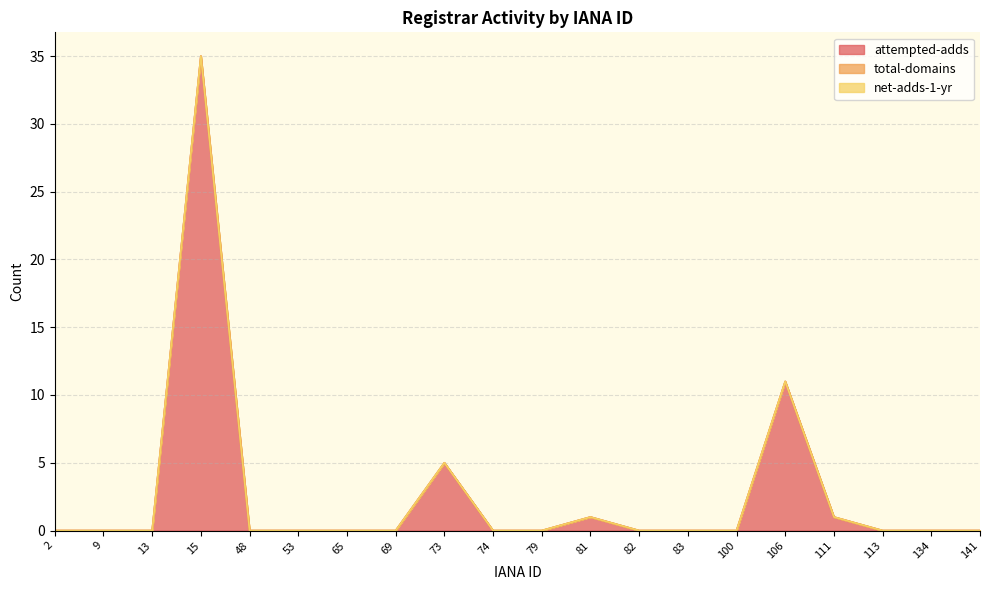

What are all the series names shown in the legend?

attempted-adds, total-domains, net-adds-1-yr